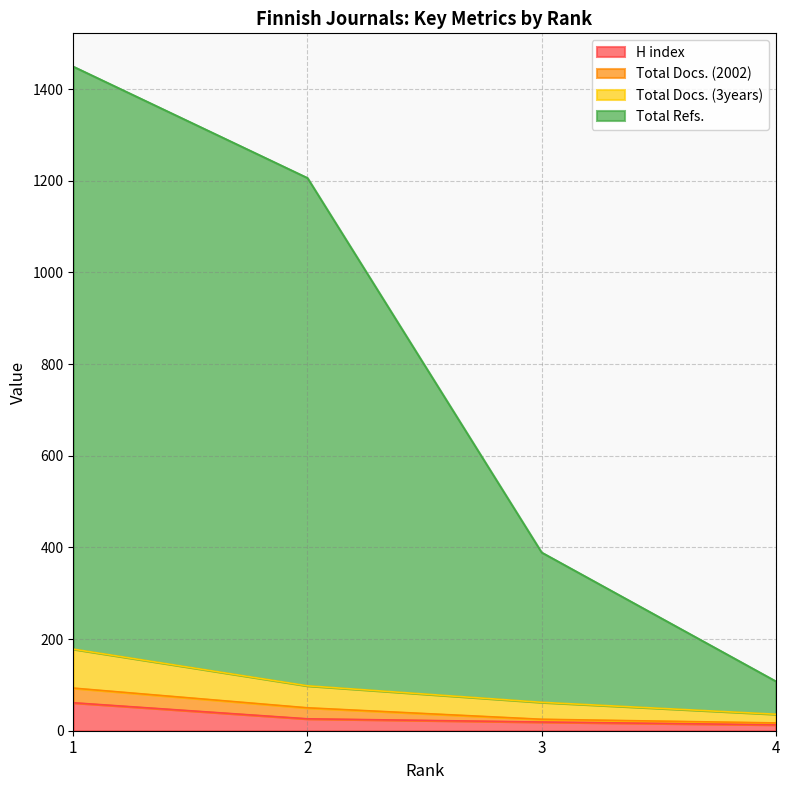

What value does the H index series have at 2, to the nearest 10?

30